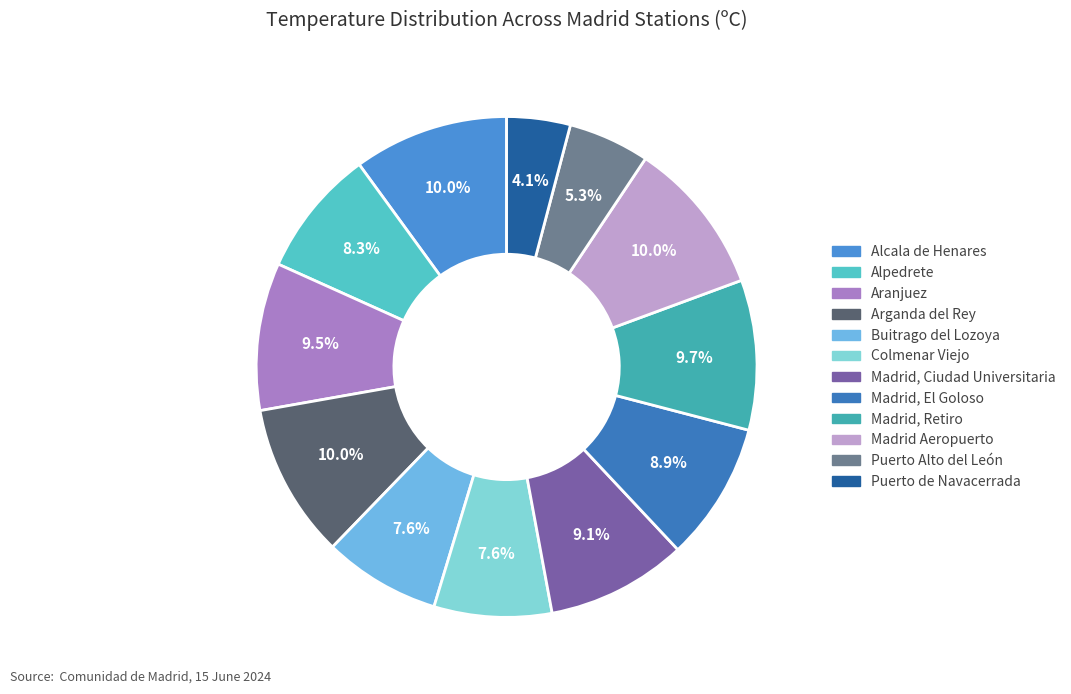

True or false: Alcala de Henares accounts for 10% of the total.

True